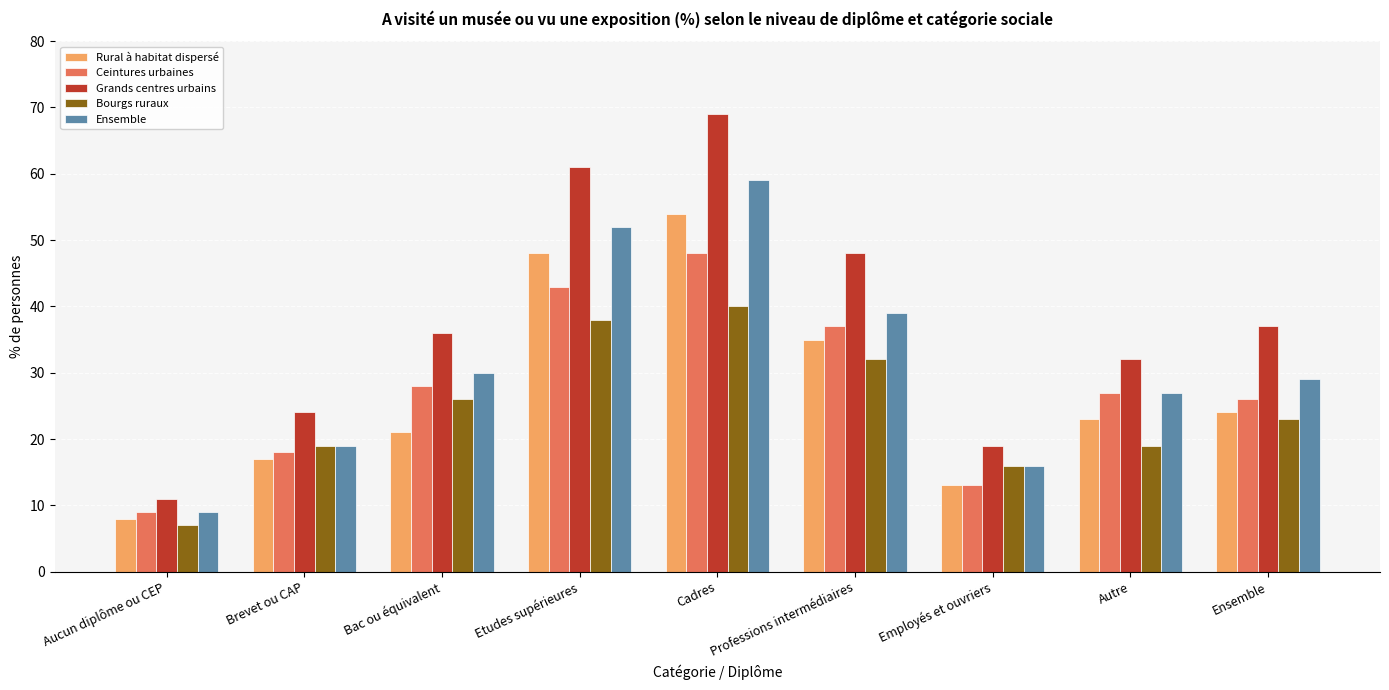

What is the label of the 1st bar from the left?

Aucun diplôme ou CEP